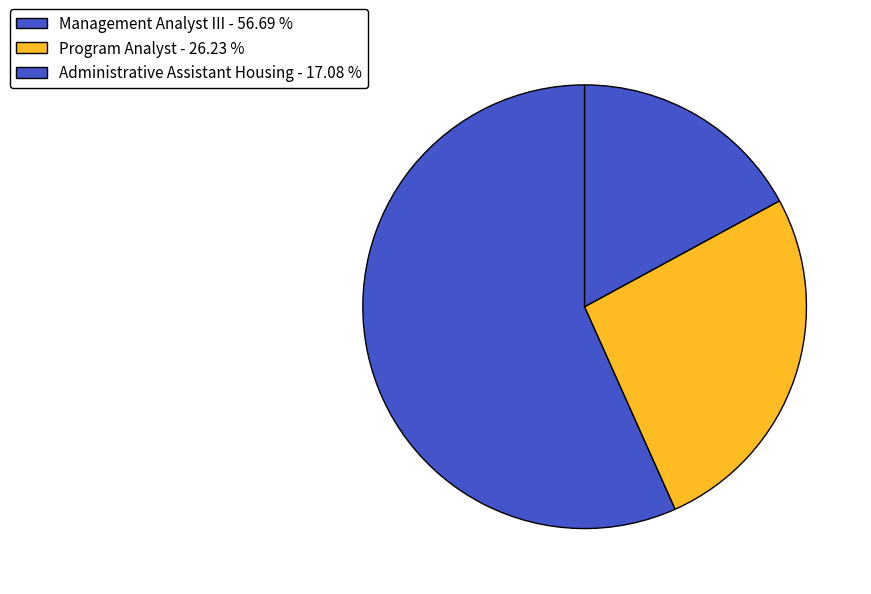

To the nearest percent, what is the combined percentage of Program Analyst and Administrative Assistant Housing?

43%